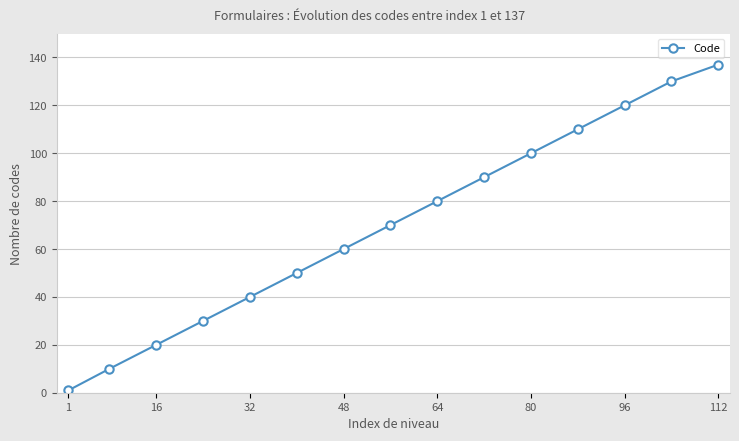

What is the difference between the maximum and minimum values?

136